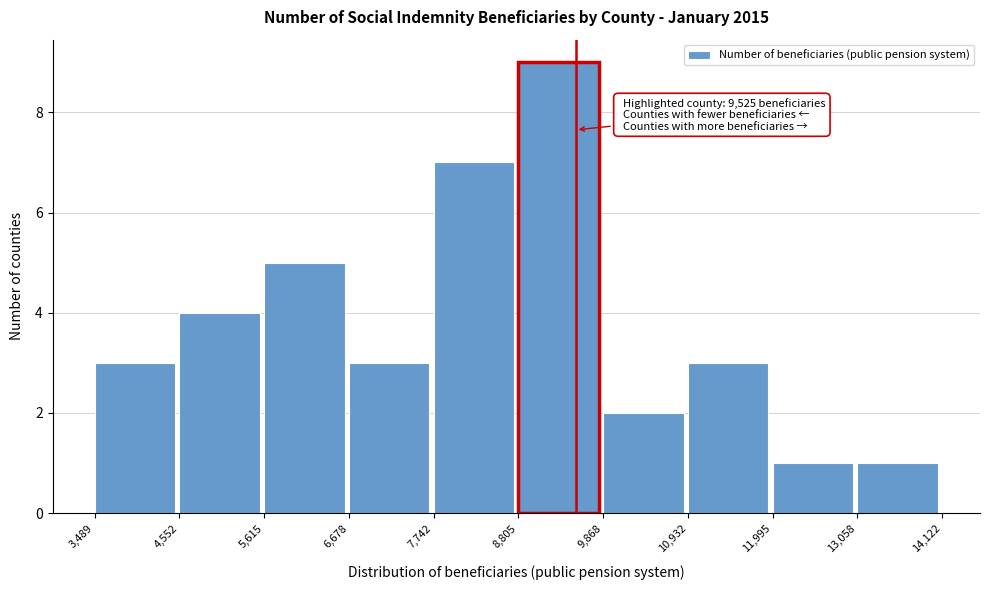

Over which range of the x-axis is the bar tallest?

8,805 to 9,868